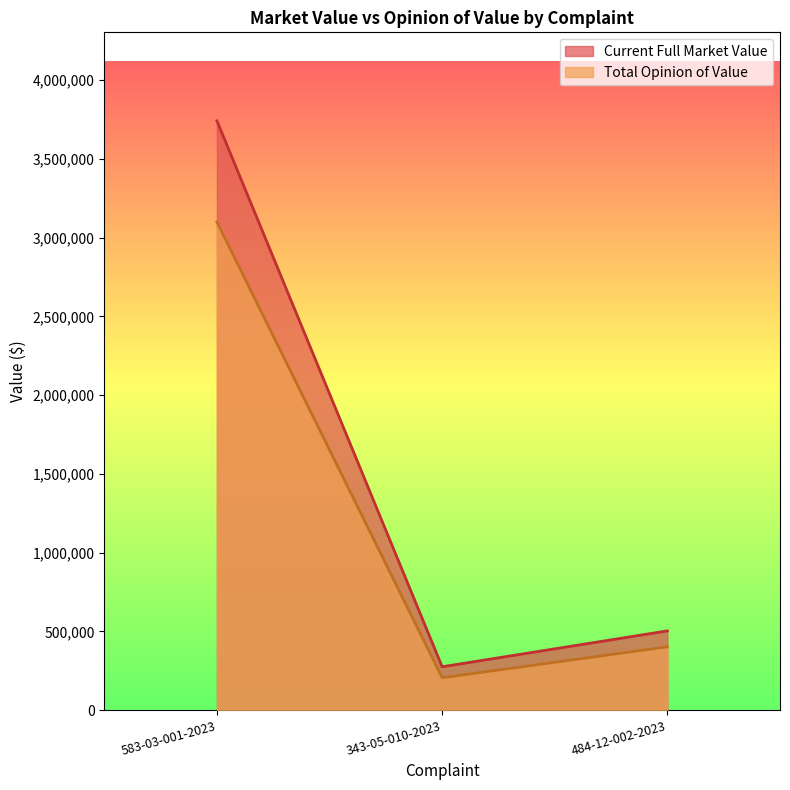

What is the total value across all series at 343-05-010-2023?

479800